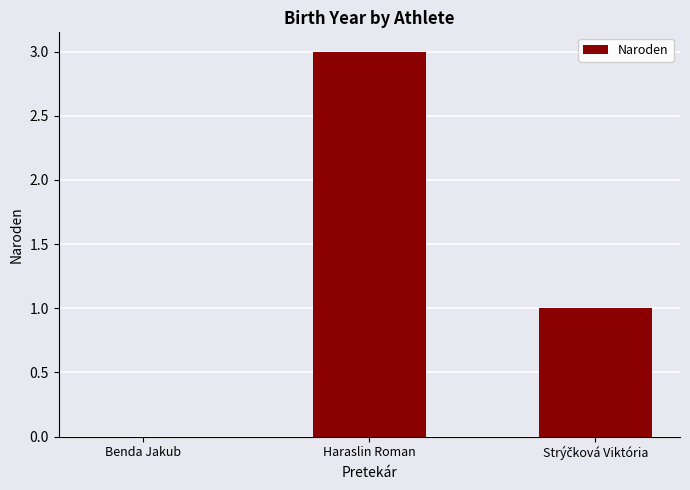

What is the sum of all values?

4